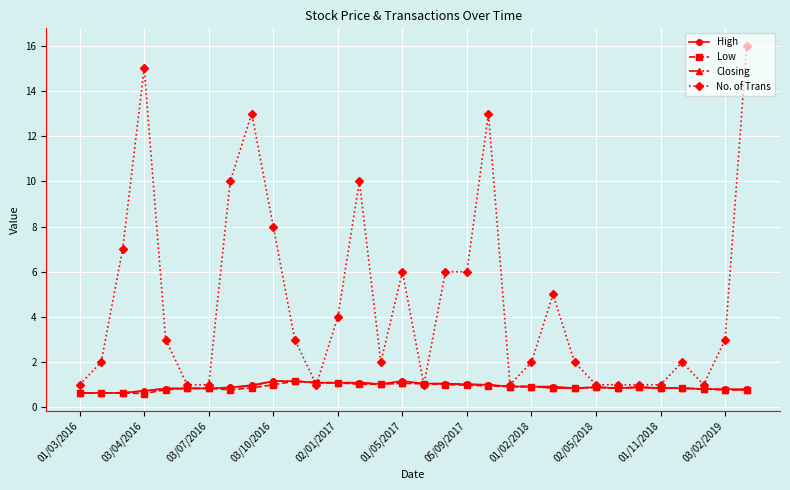

Which series has the widest spread of values?

No. of Trans